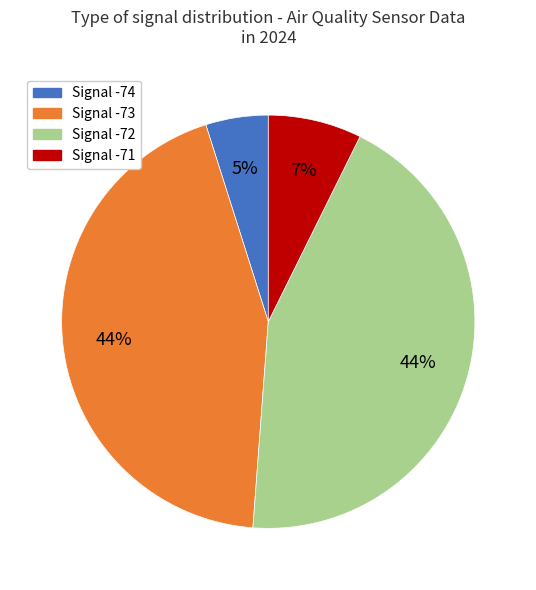

Is there a majority slice in this chart?

No